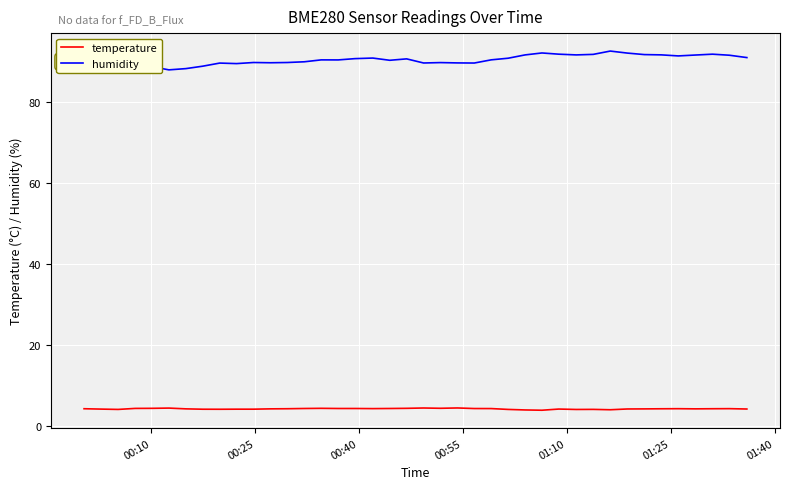

What are all the series names shown in the legend?

temperature, humidity